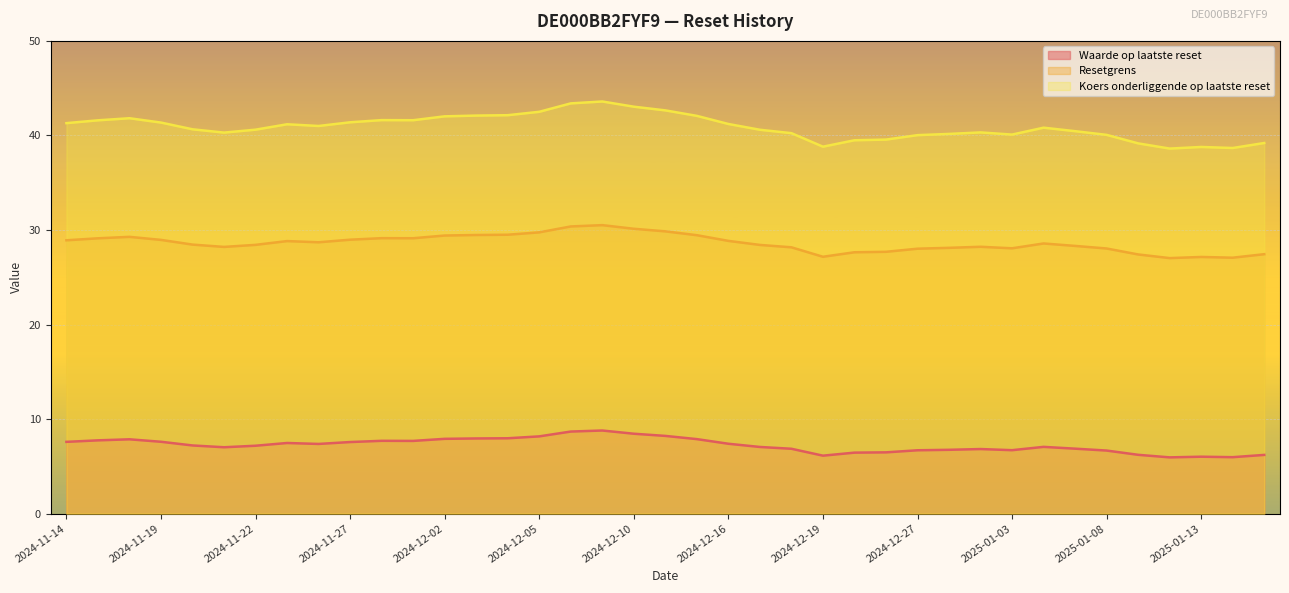

Where does the Koers onderliggende op laatste reset series first go above 40?

2024-11-14